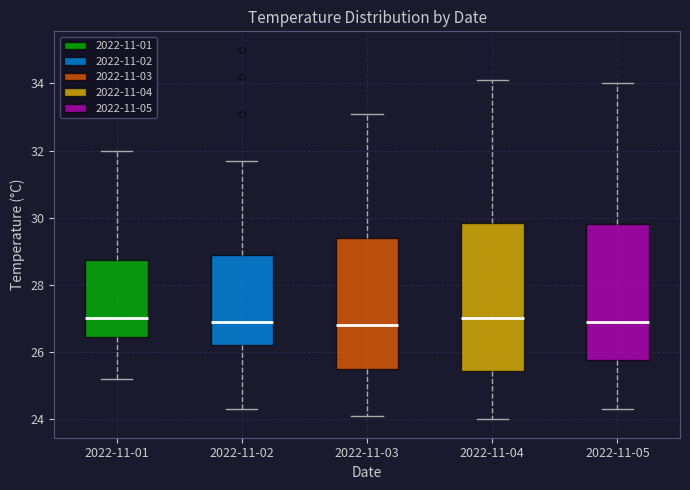

Reading left to right, read every box against the y-axis: the position of its median line, the range the box covers, and the ends of its whiskers. The values are not printed on the chart, so give them approximately, as read against the axis.

2022-11-01: median 27.0, box 26.4 to 28.8, whiskers 25.2 to 32.0
2022-11-02: median 27.0, box 26.2 to 29.0, whiskers 24.4 to 31.8
2022-11-03: median 26.8, box 25.6 to 29.4, whiskers 24.2 to 33.2
2022-11-04: median 27.0, box 25.4 to 29.8, whiskers 24.0 to 34.2
2022-11-05: median 27.0, box 25.8 to 29.8, whiskers 24.4 to 34.0